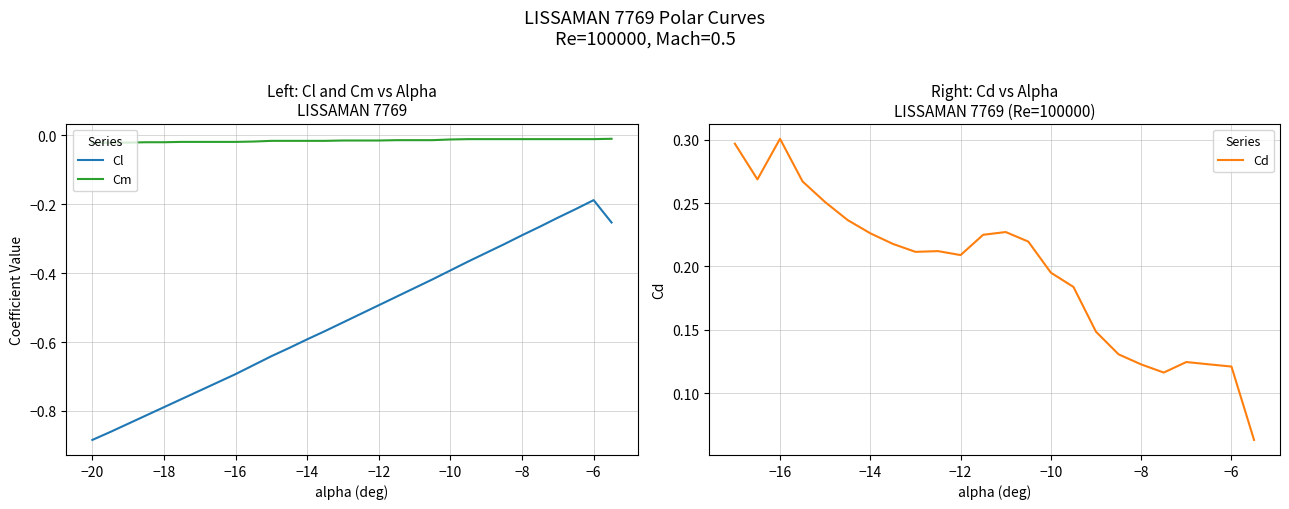

Does the chart have visible grid lines?

Yes